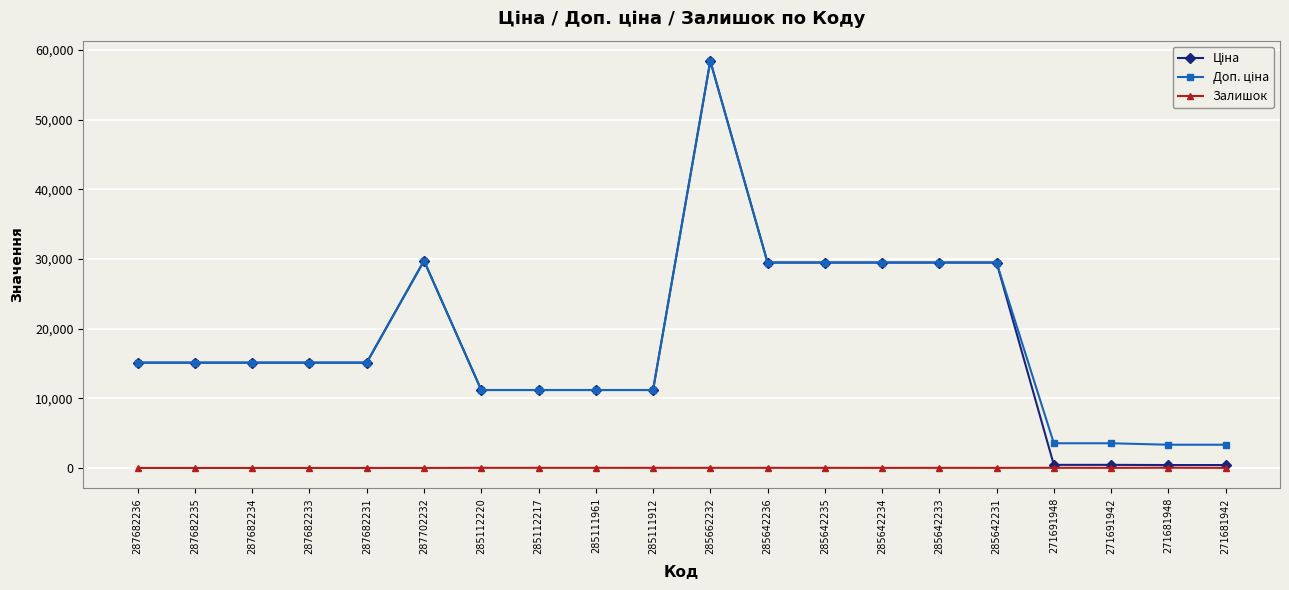

What is the difference between the maximum and minimum values in the Залишок series?

30.0